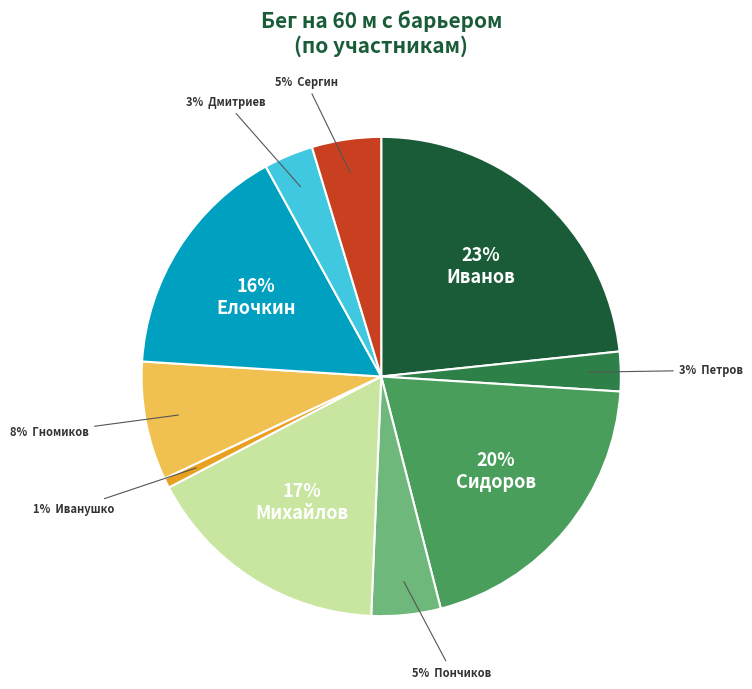

Is there any slice that represents more than half of the pie?

No